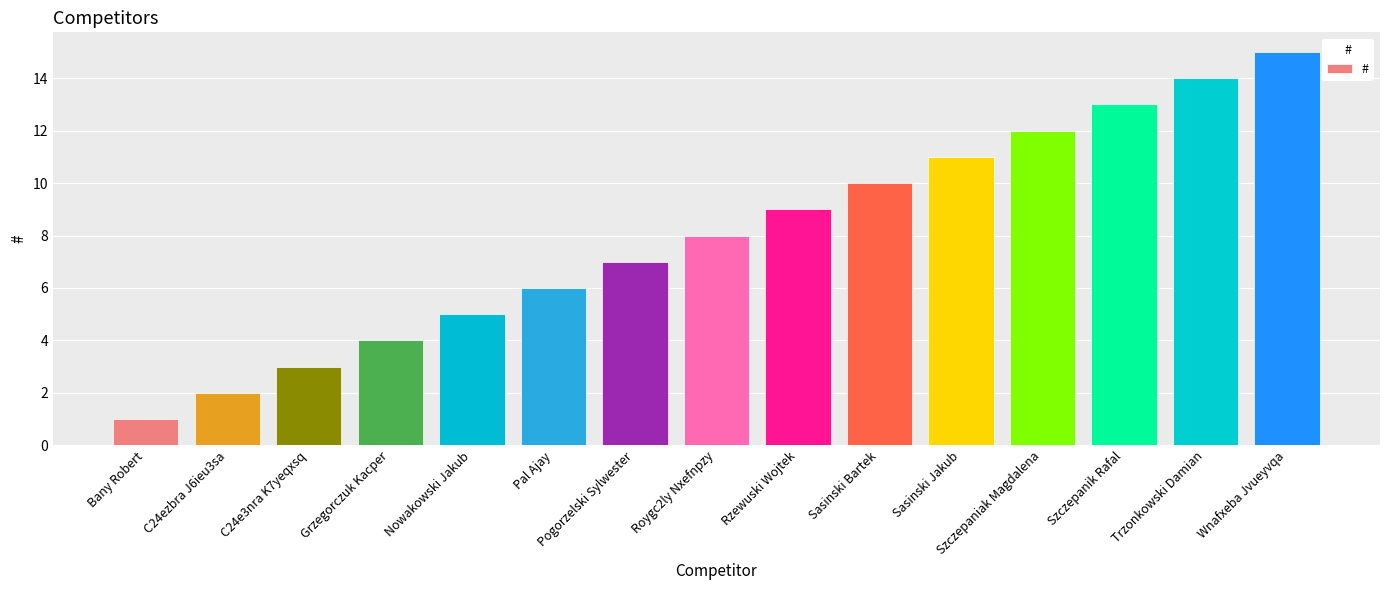

What is the maximum value shown in the chart?

15